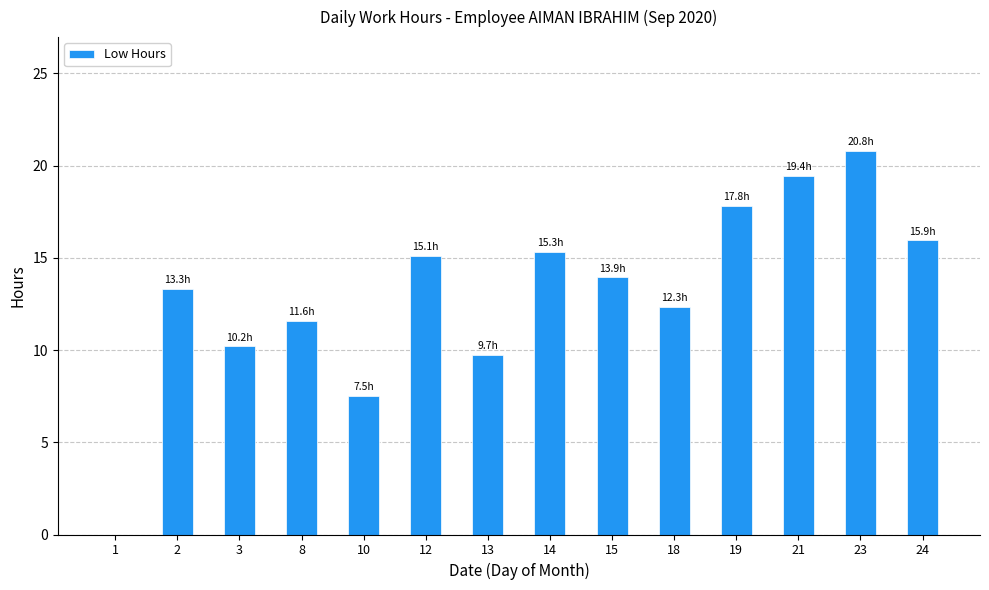

The chart shows a value of 15.1 at 12. True or false?

True